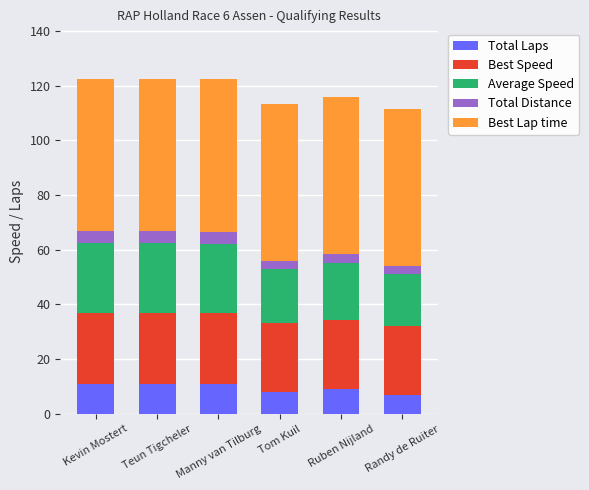

What is the sum of the Total Laps values at Kevin Mostert and Teun Tigcheler?

22.0